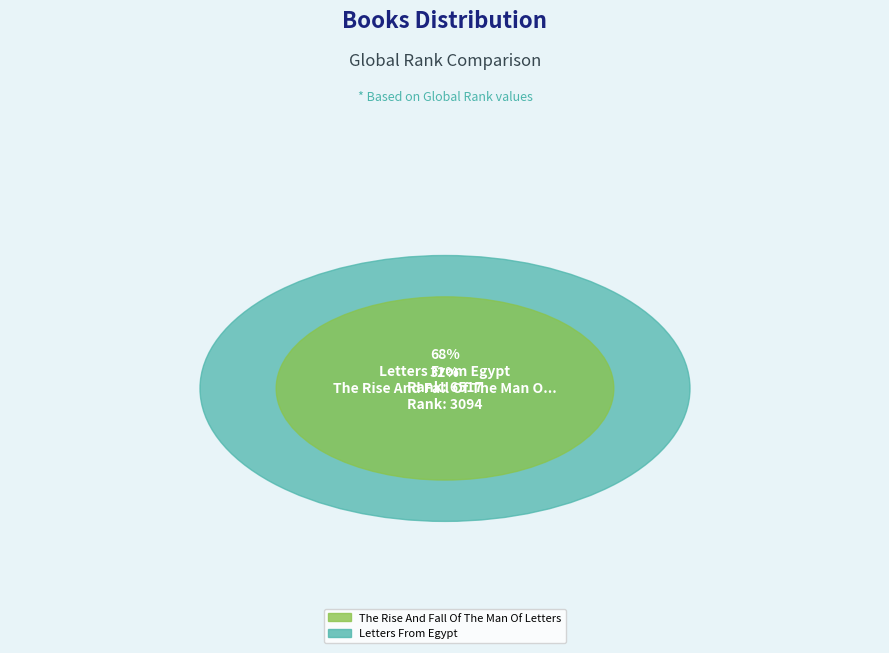

Combined, do The Rise And Fall Of The Man Of Letters and Letters From Egypt account for over 50%?

Yes